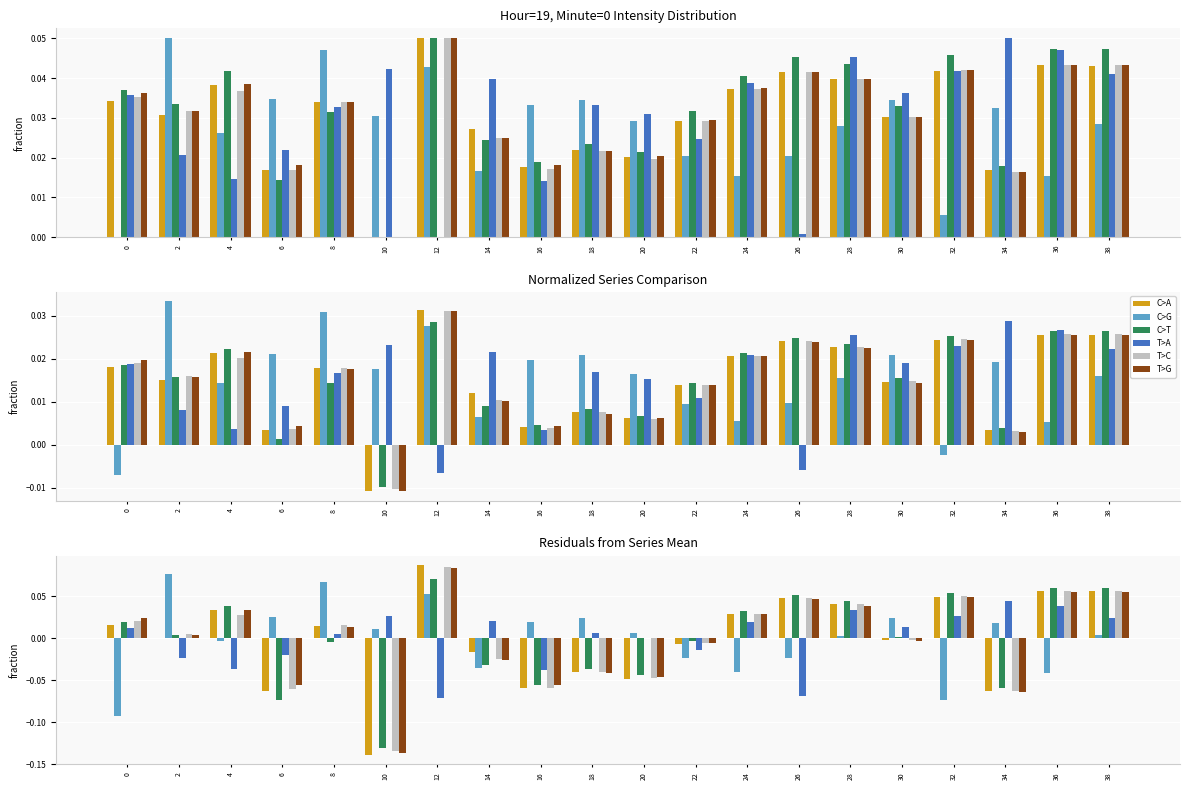

At which label is T>C closest to 0?

30